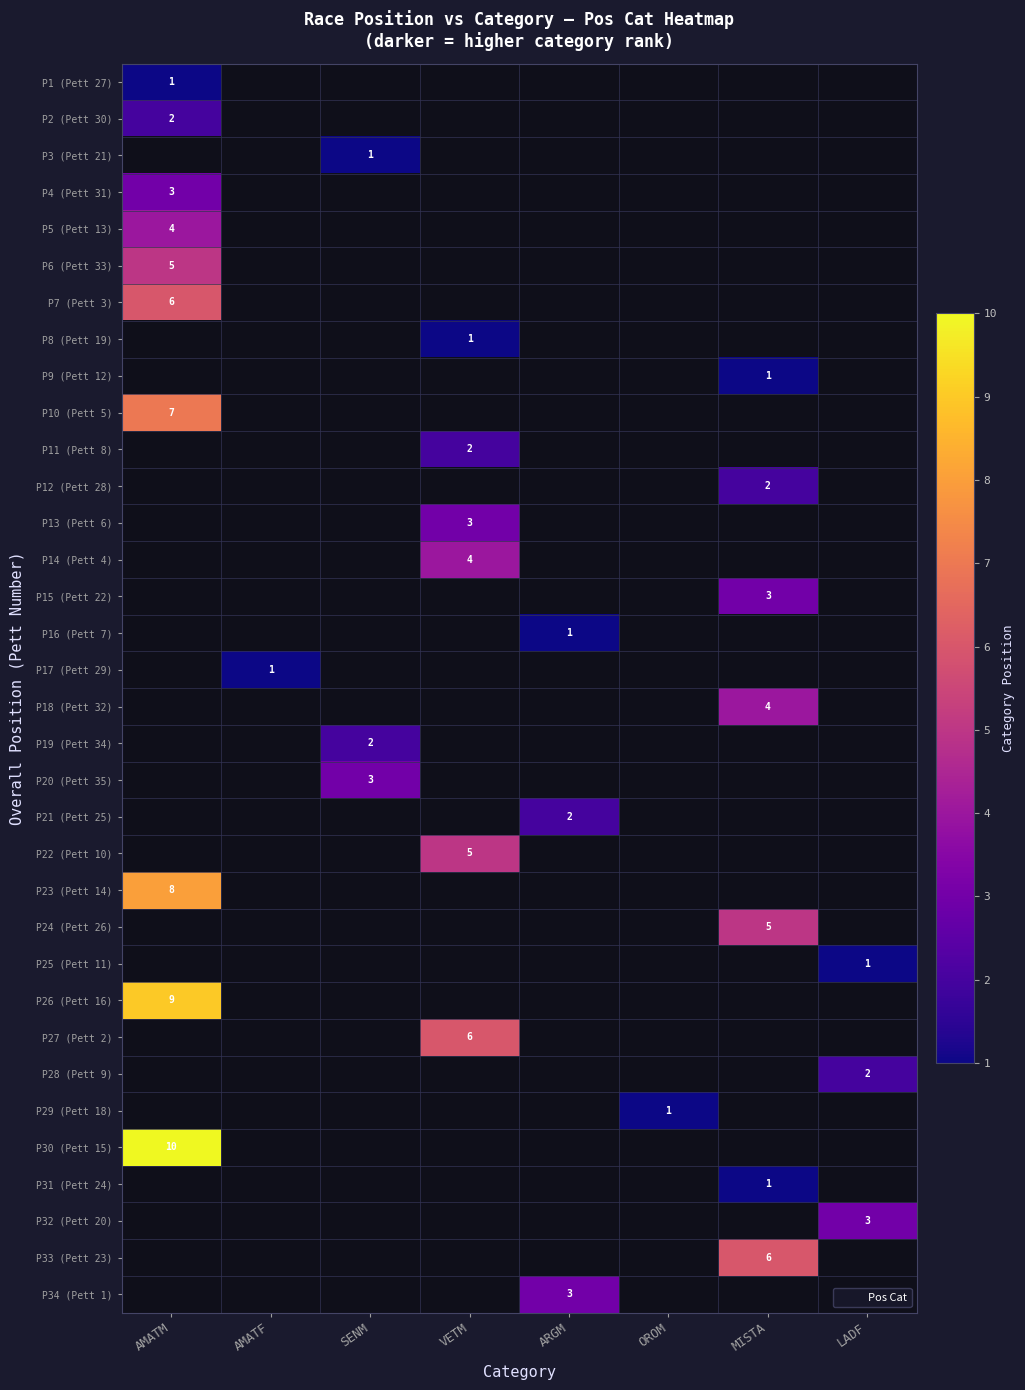

How many data points does each series have?

8